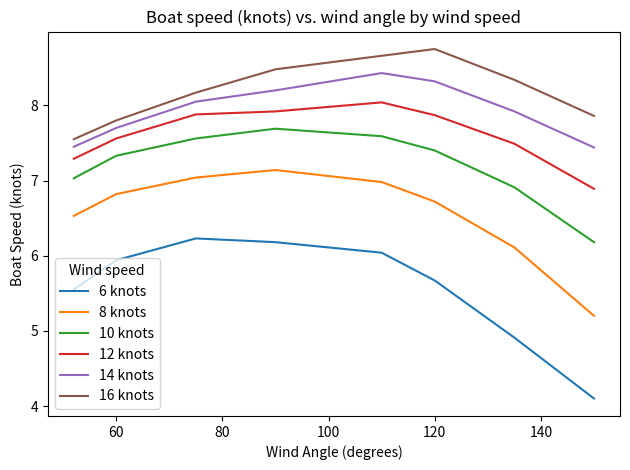

What is the highest value of the 14 knots series?

8.4